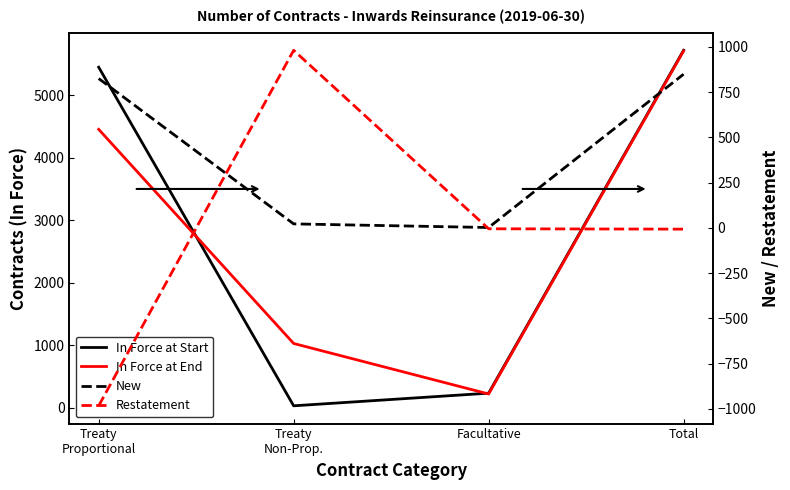

At how many categories does at least one series exceed 3809?

2